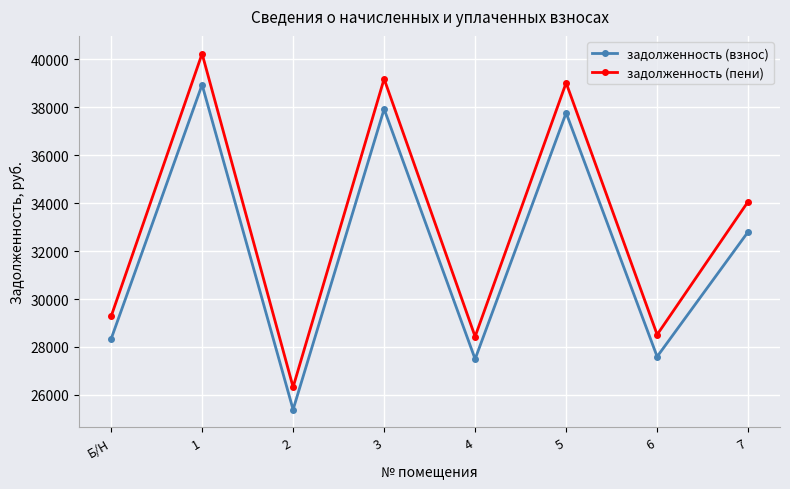

How many lines are shown in the chart?

2